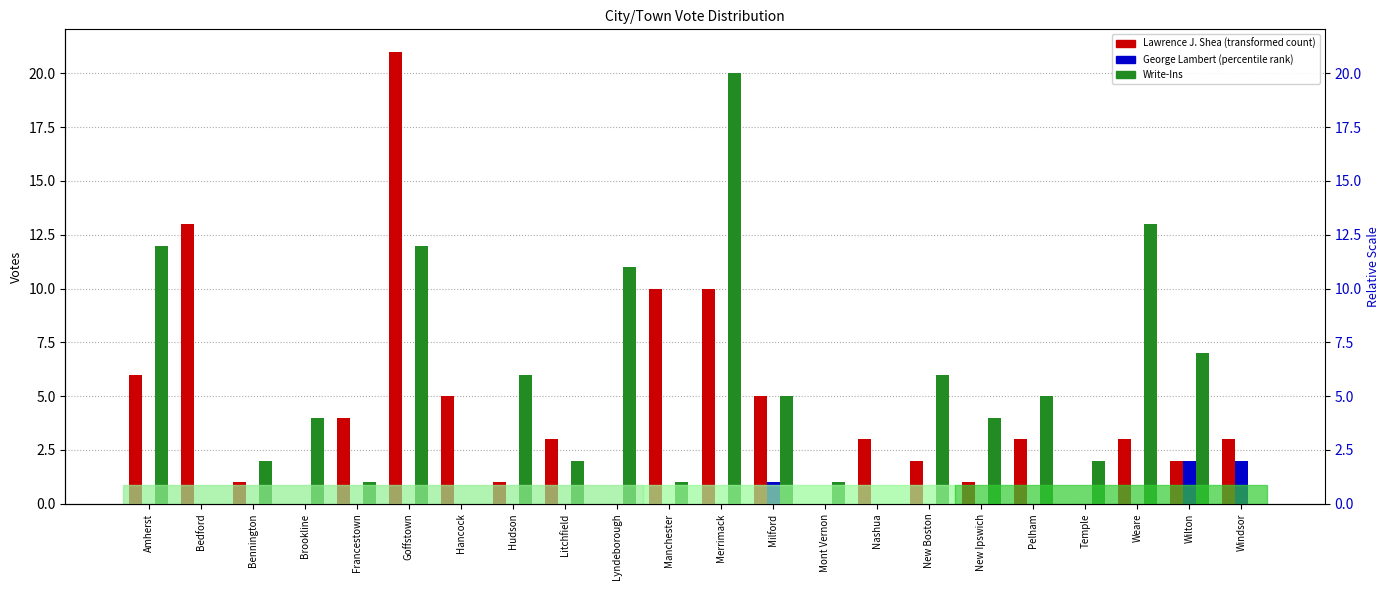

How many bars are there in each group?

3